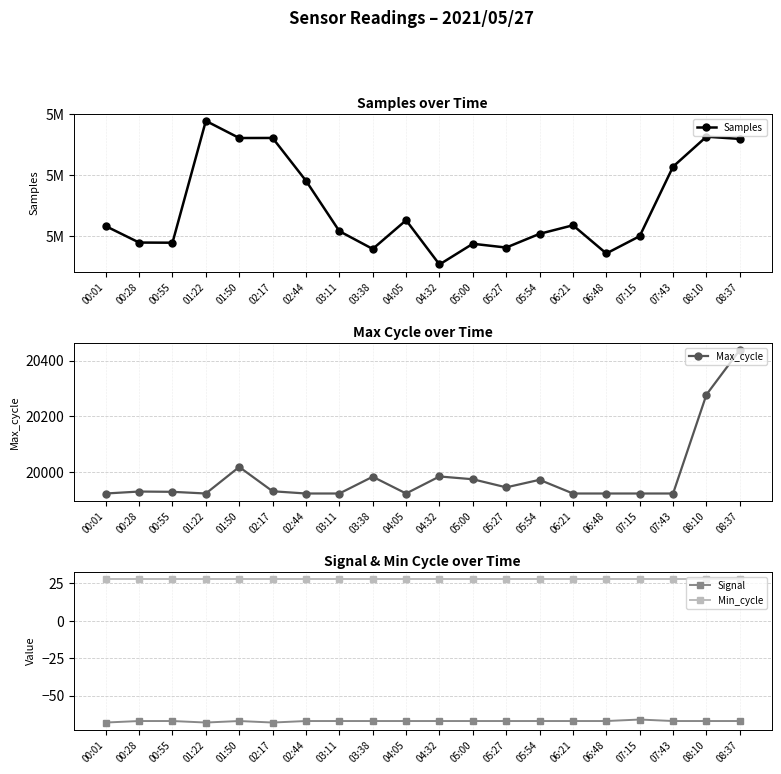

Which category has the highest value in the Max_cycle series?

08:37